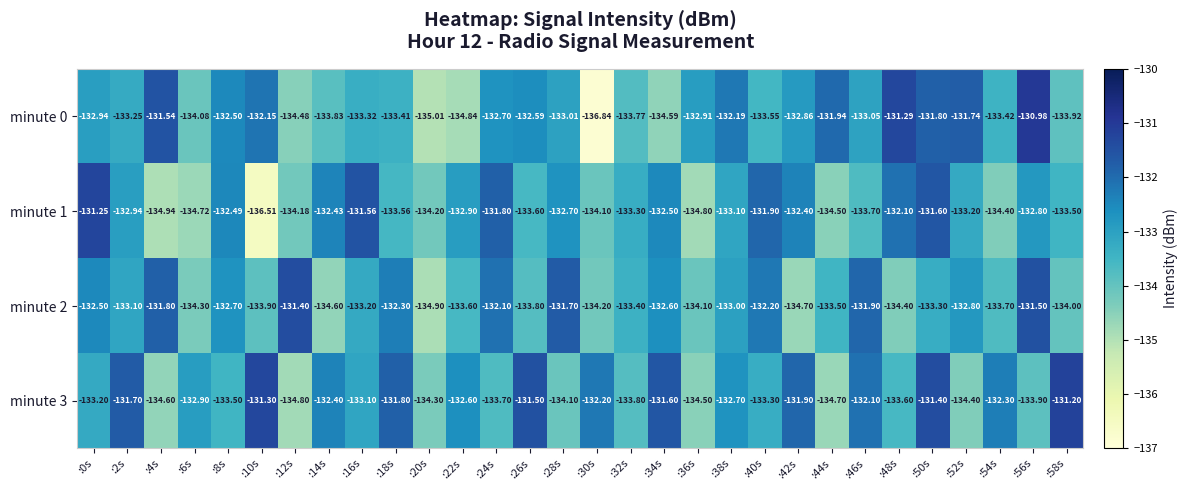

Is the value of minute 2 at :32s greater than the value of minute 0 at :28s?

No